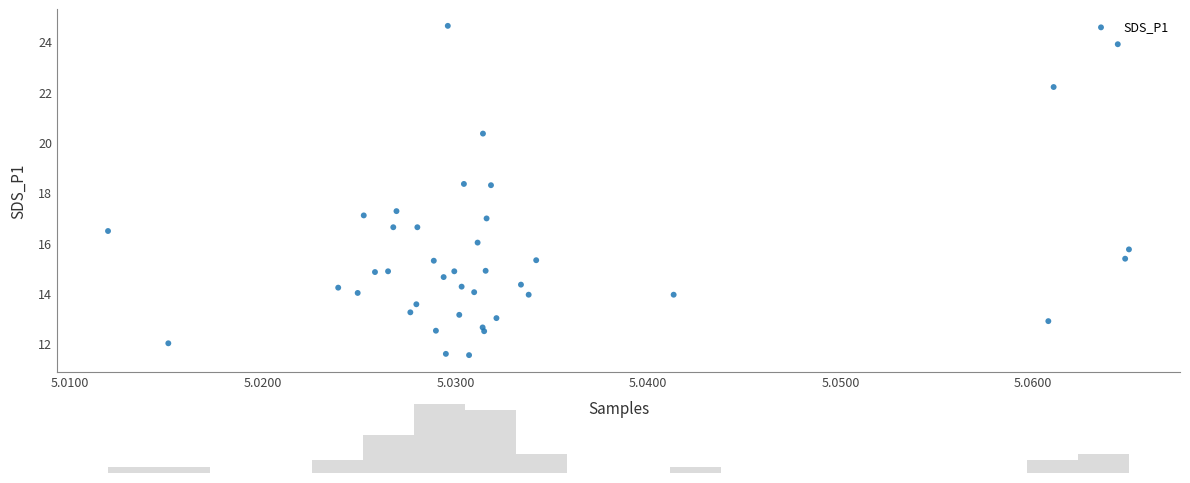

What is the range of Y values (max minus min)?

13.1